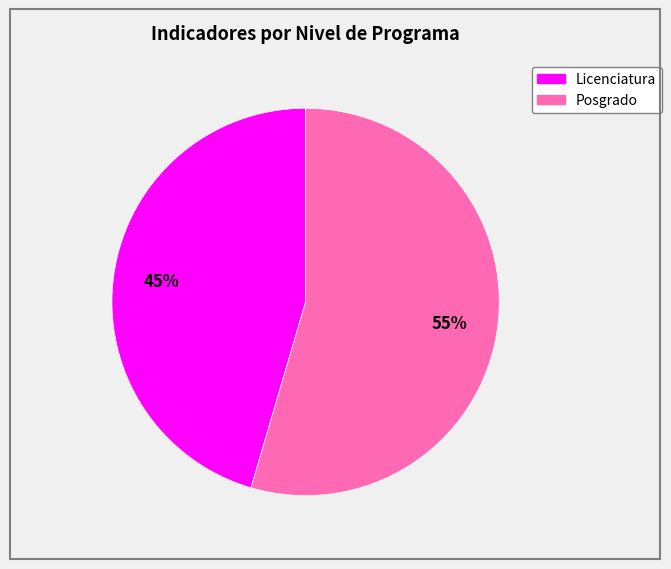

Rank the categories by value from highest to lowest.

Posgrado, Licenciatura